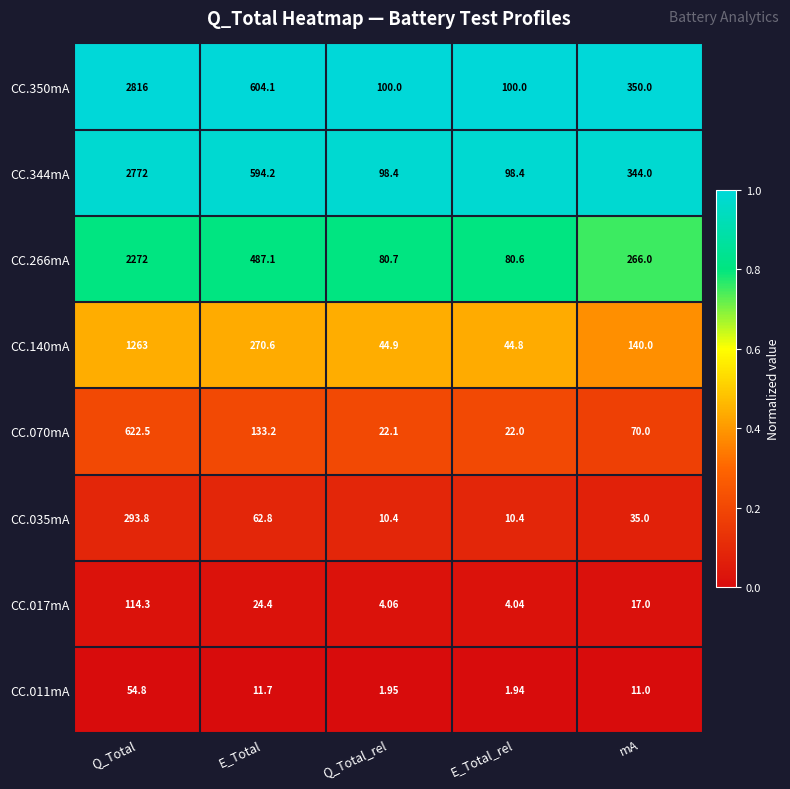

What is the spread (max minus min) of values at E_Total?

592.4